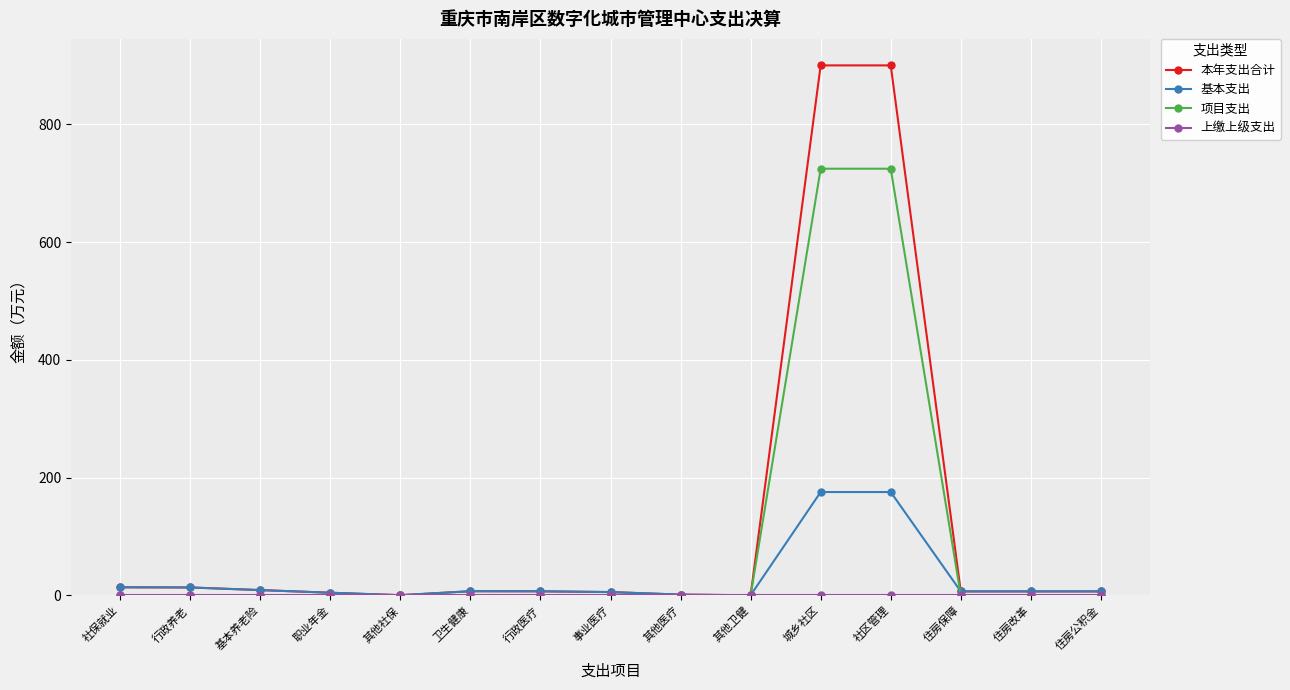

What is the difference between the highest and lowest values at 其他医疗?

1.3